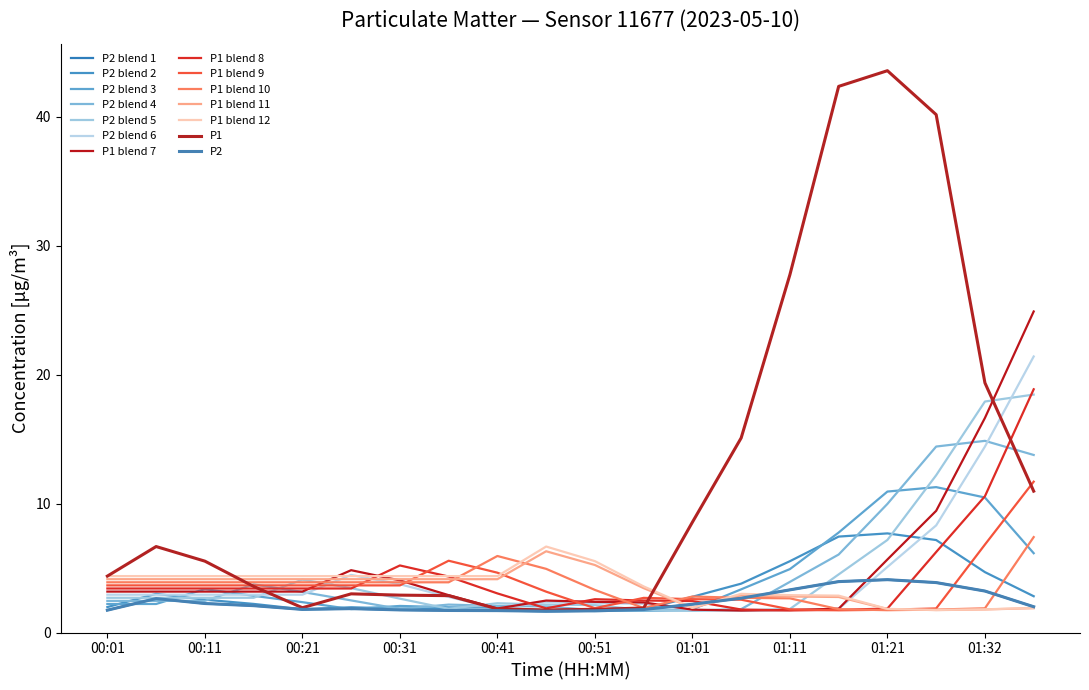

True or false: P1 and P2 cross at least once.

False